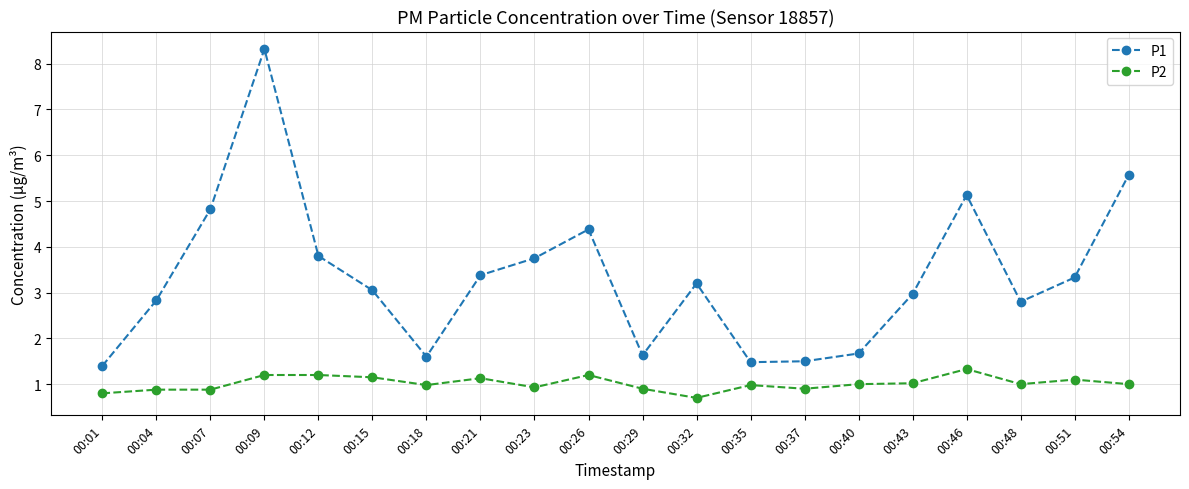

True or false: P1 has a value of 1.8 at 00:23.

False